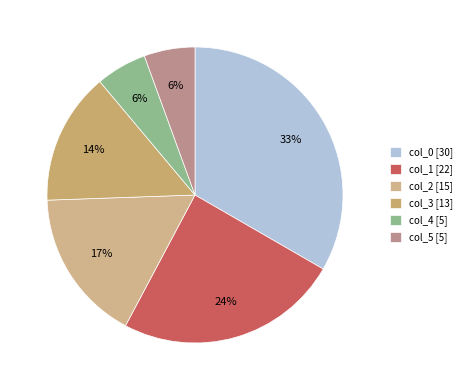

Does col_0 represent more than half of the total?

No